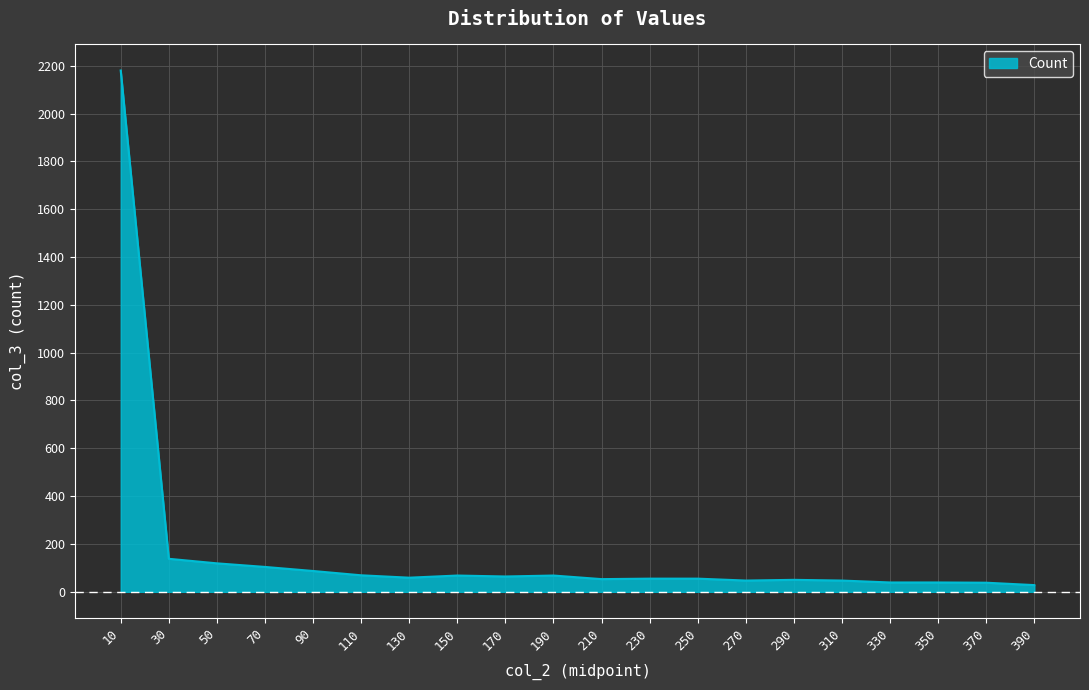

The chart shows a value of 28 at 390. True or false?

True